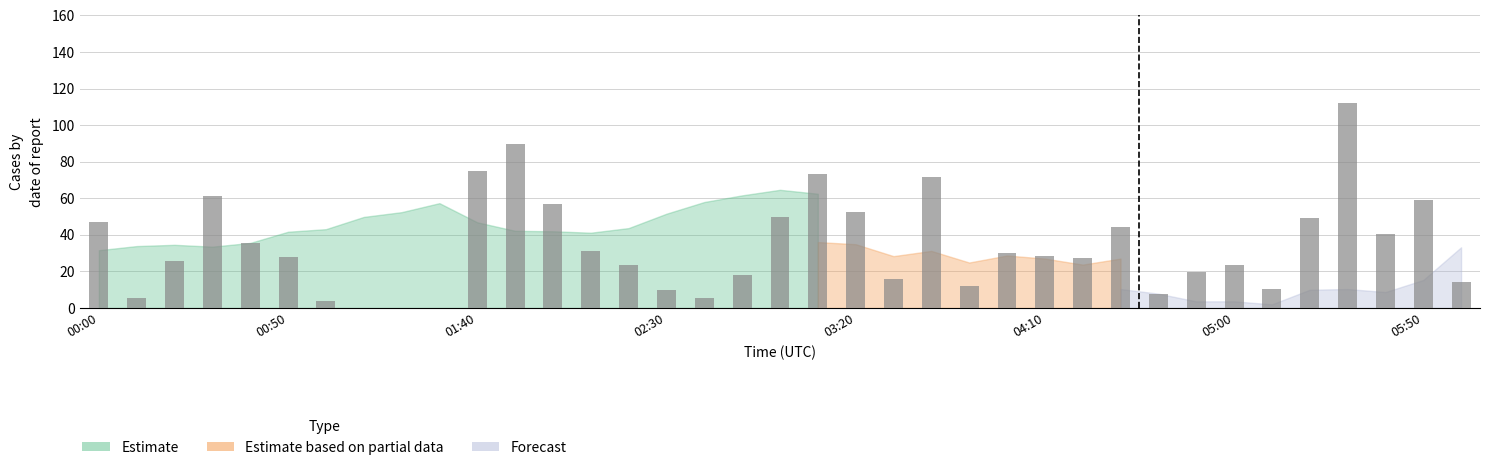

What position from the left is 19?

20